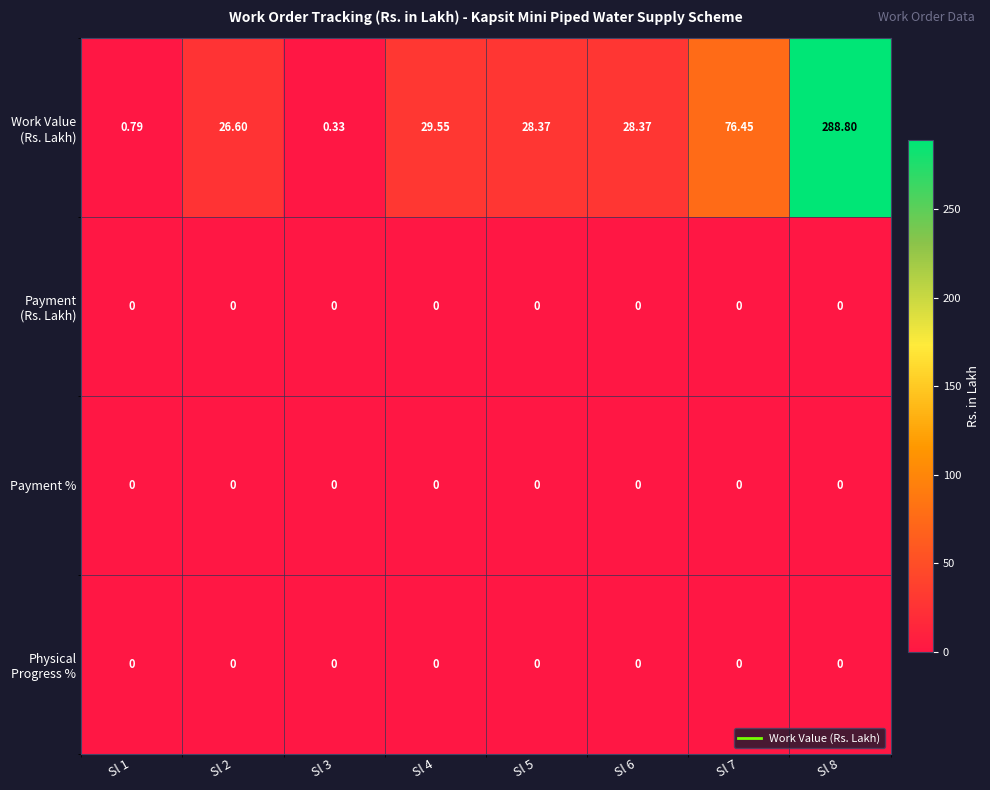

Which series has the largest total across all categories?

Work Value (Rs. Lakh)